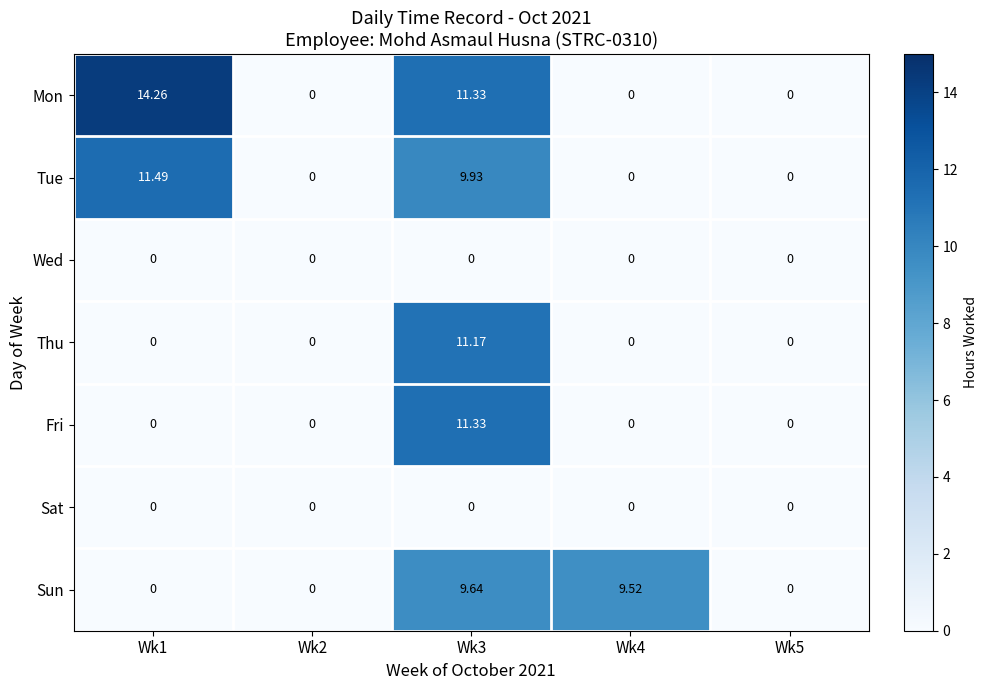

How many categories are shown in the chart?

5